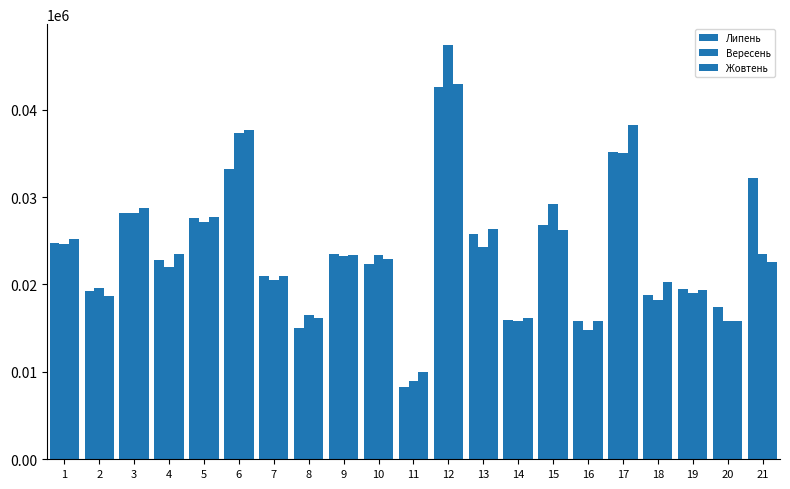

Read the Липень value at 8.

15006